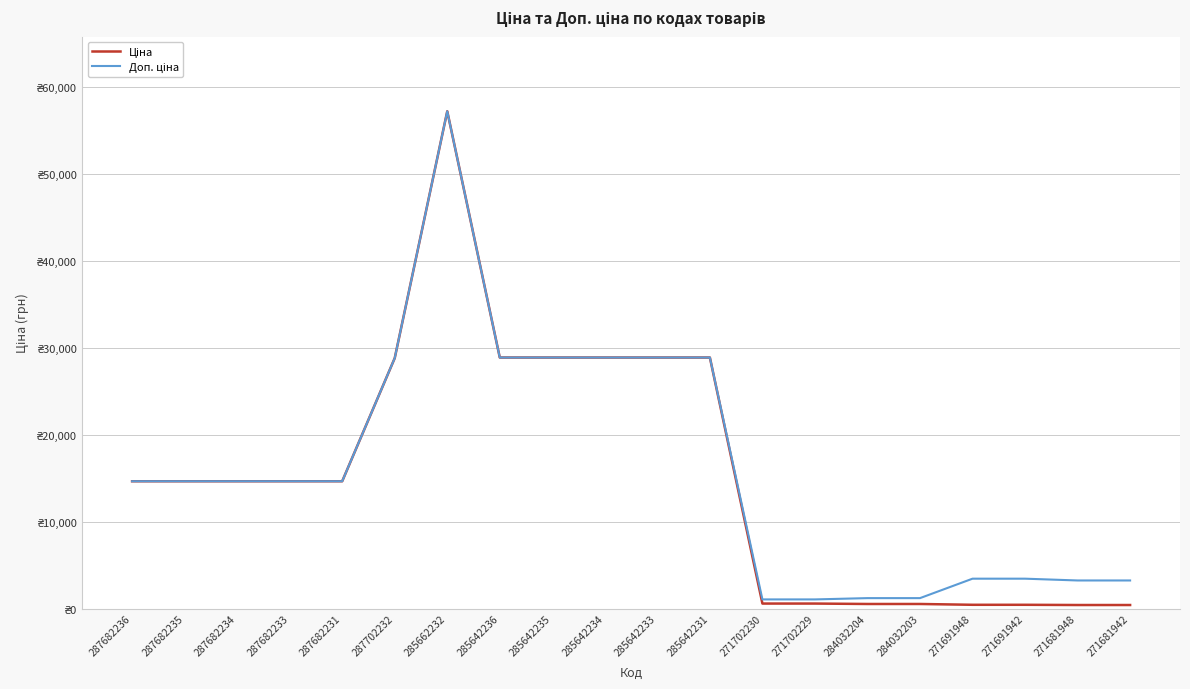

Does the chart have visible grid lines?

Yes